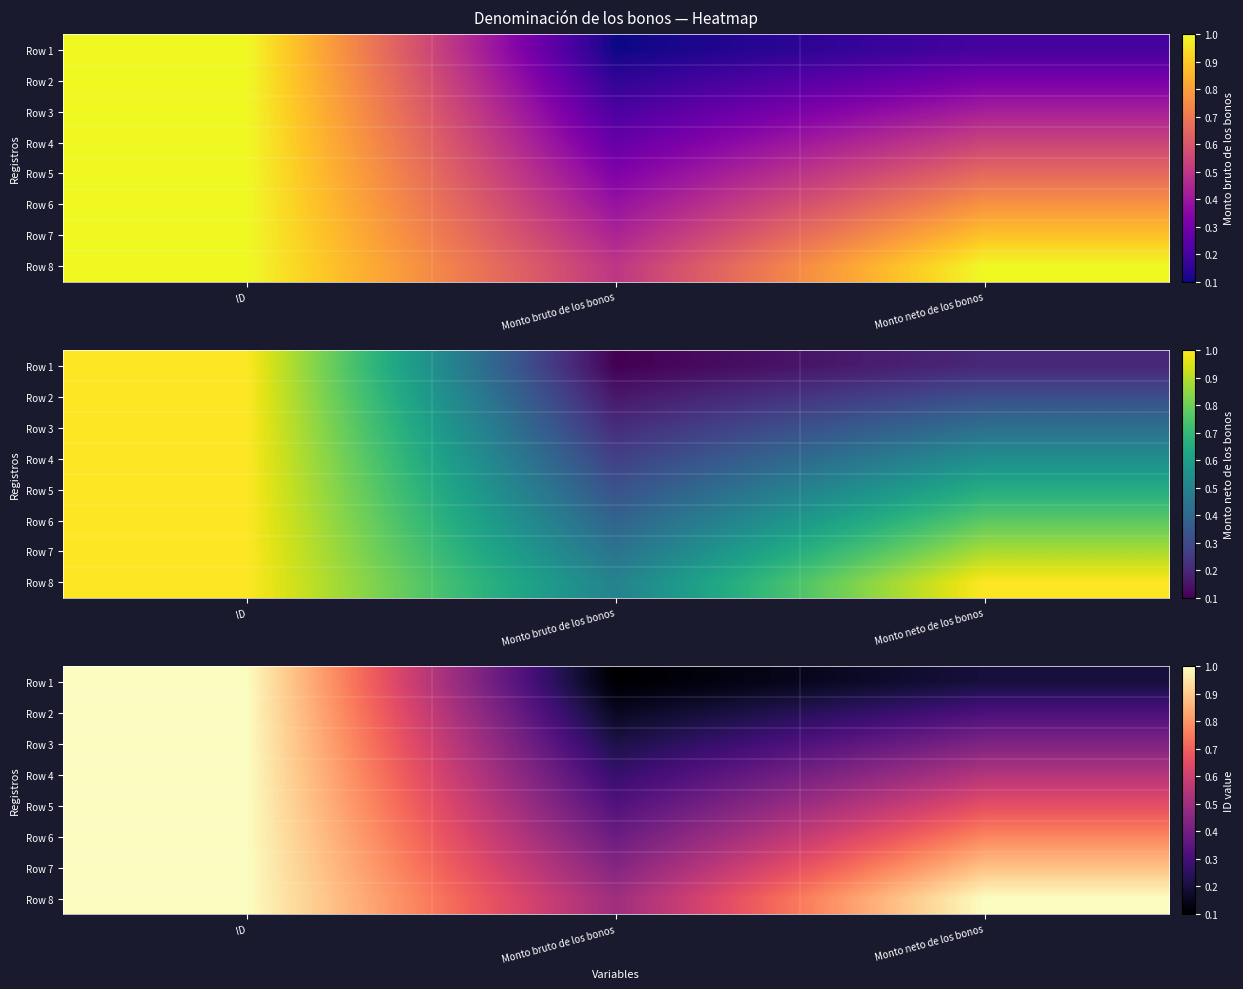

What is the total value across all series at Monto neto de los bonos?

4.8